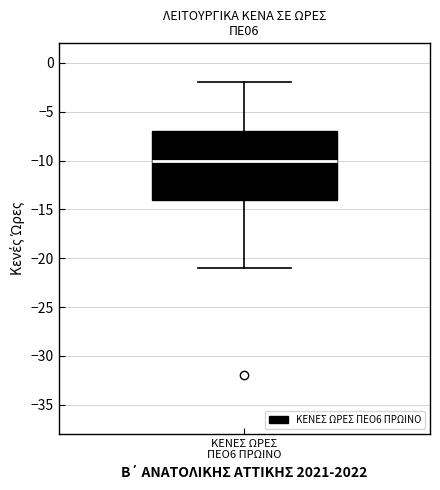

Transcribe this box plot: give where the median line is, the range the box spans, and where the two whiskers end, as read against the y-axis. The values are not printed on the chart, so give them approximately, as read against the axis.

median -10, box -14 to -7, whiskers -21 to -2